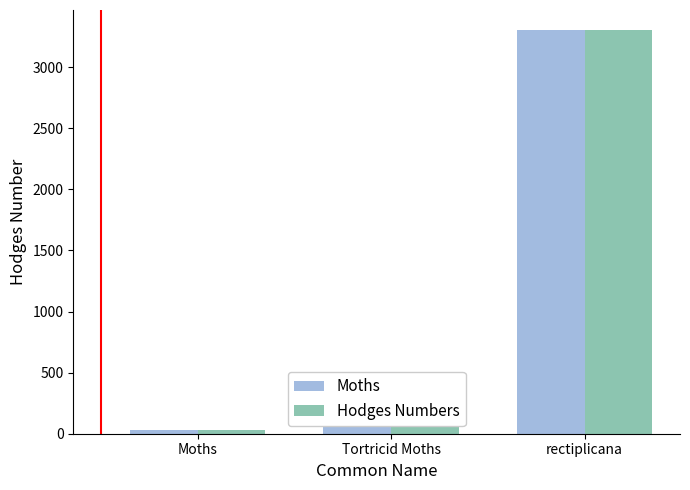

Reading left to right, list all the values displayed in this chart.

Moths: 29.0	62.1	3302.0
Hodges Numbers: 29.0	62.1	3302.0